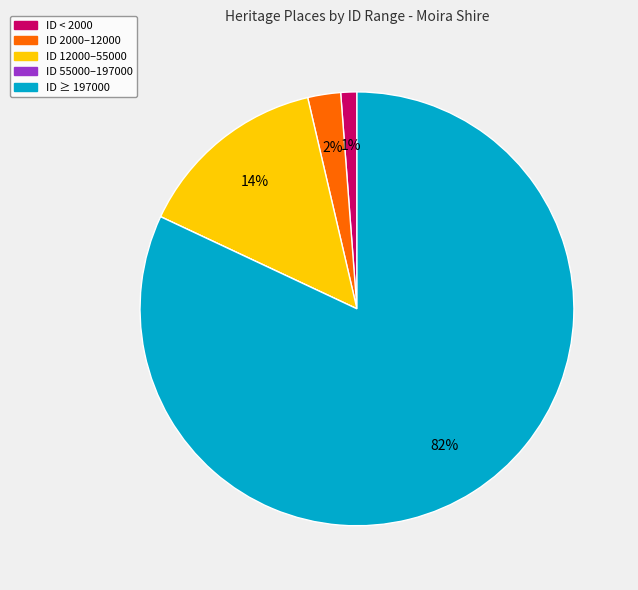

Is there a majority slice in this chart?

Yes